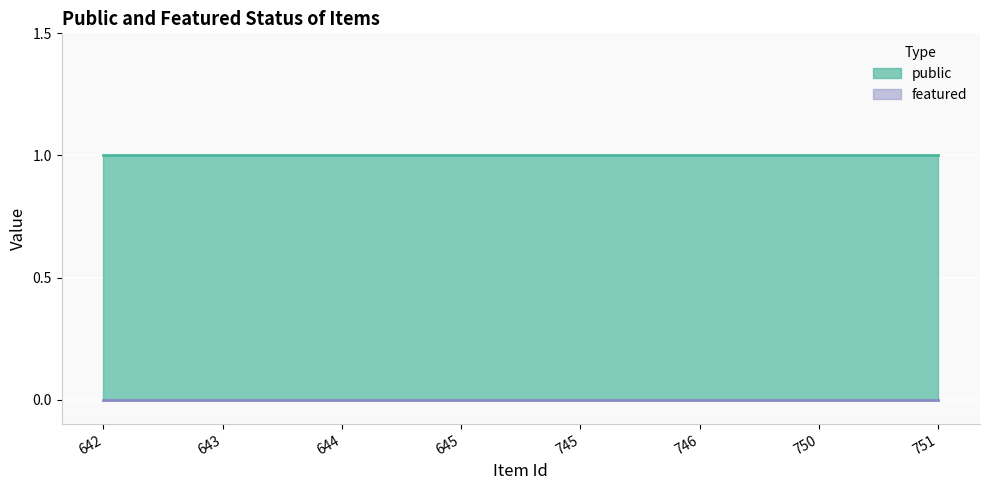

How many lines are shown in the chart?

2